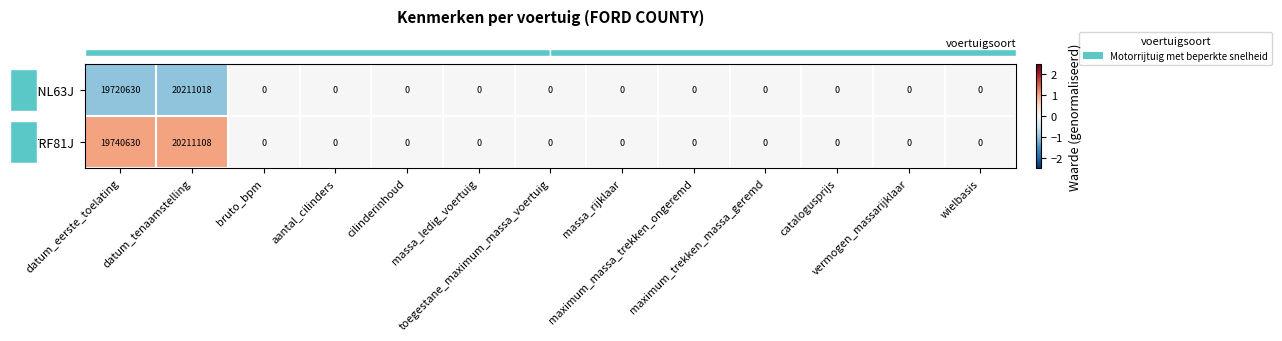

What is the average value of the TRF81J series?

3073211